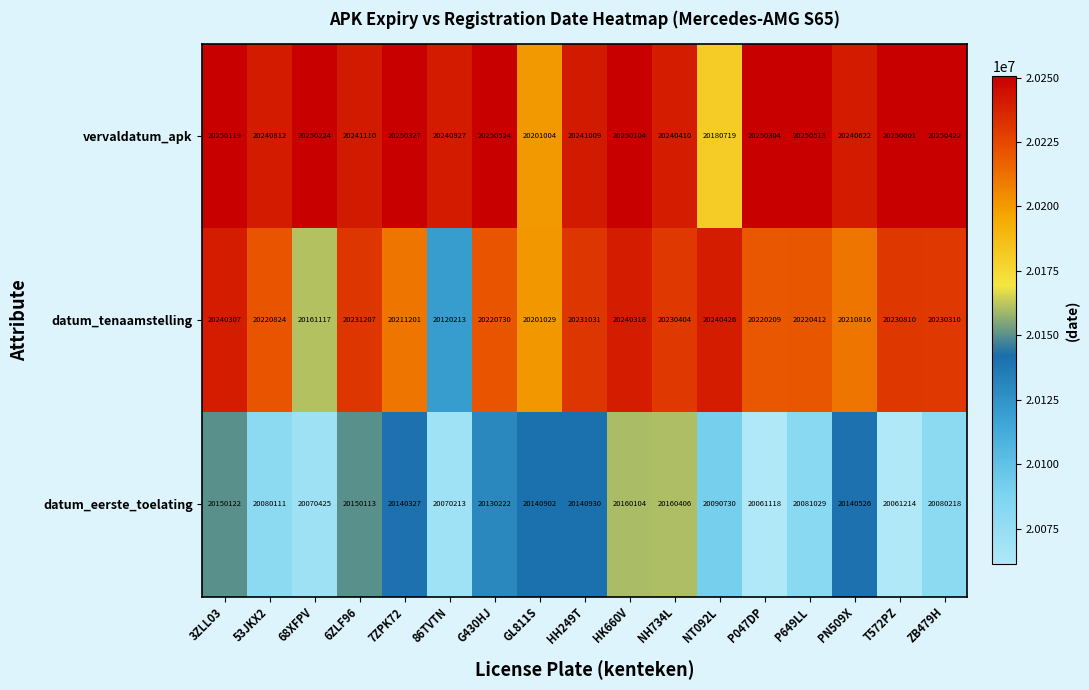

At which label does datum_tenaamstelling first exceed 20220824?

3ZLL03